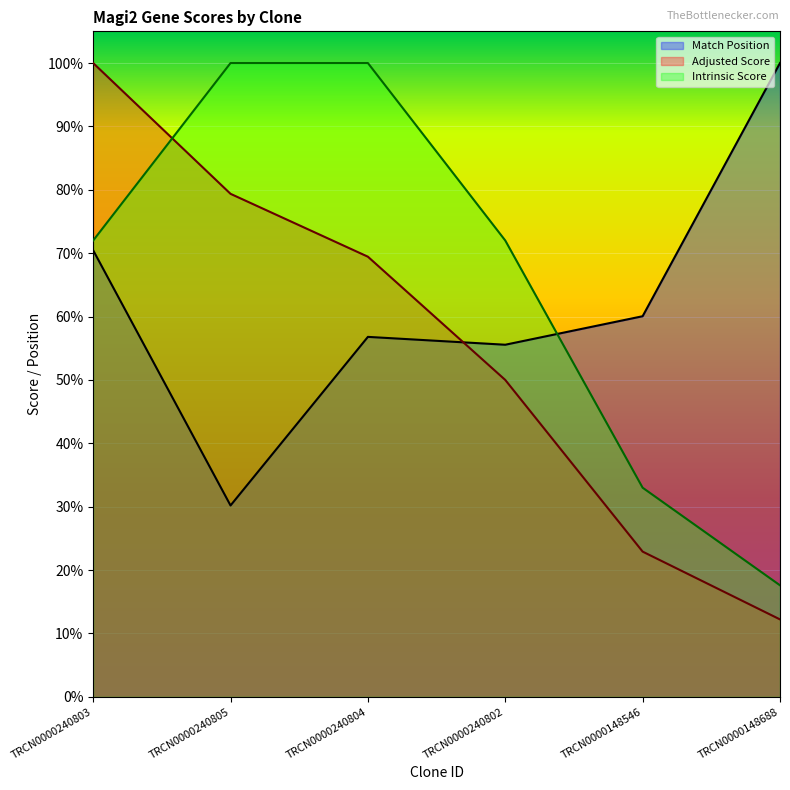

True or false: Match Position has a value of 0.6 at TRCN0000148546.

True